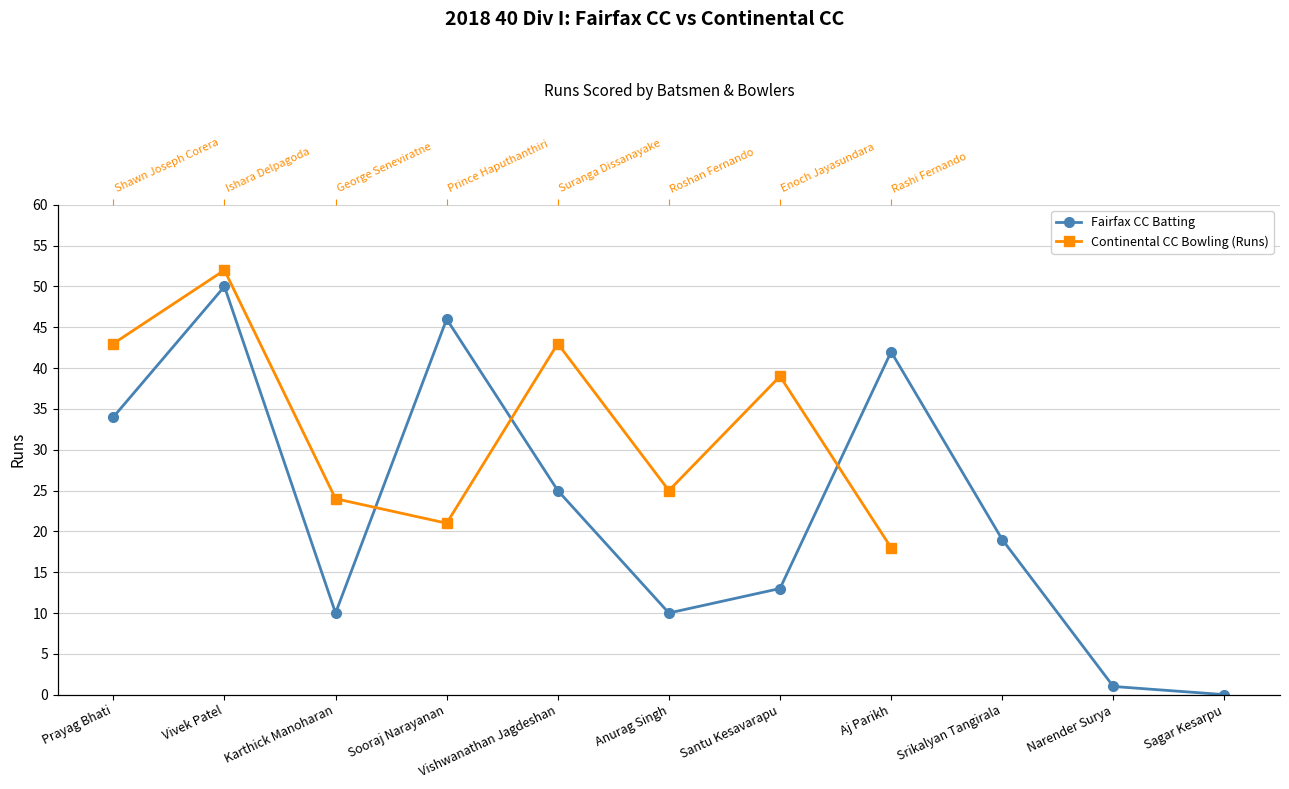

What are all the series names shown in the legend?

Fairfax CC Batting, Continental CC Bowling (Runs)